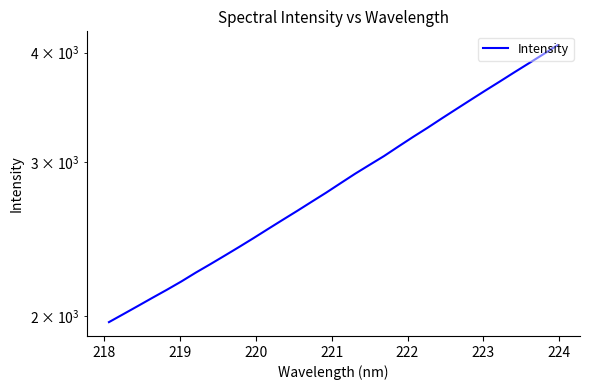

Reading right to left, extract all data points from this chart.

4079.2	3981.7	3888.2	3797.4	3707.0	3620.1	3533.6	3448.4	3365.0	3282.0	3204.1	3125.4	3047.4	2977.7	2908.8	2837.6	2767.7	2702.3	2638.1	2576.9	2516.4	2456.8	2400.0	2345.6	2293.2	2243.0	2191.3	2143.8	2098.9	2054.3	2011.0	1968.9